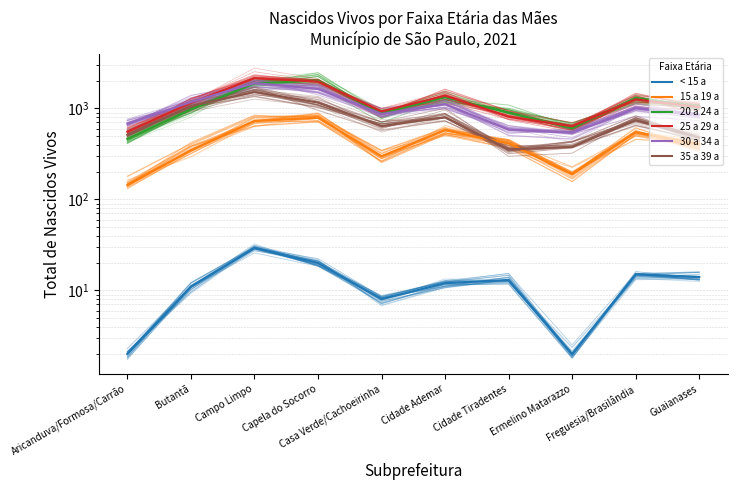

True or false: < 15 a has a value of 13.1 at Guaianases.

True